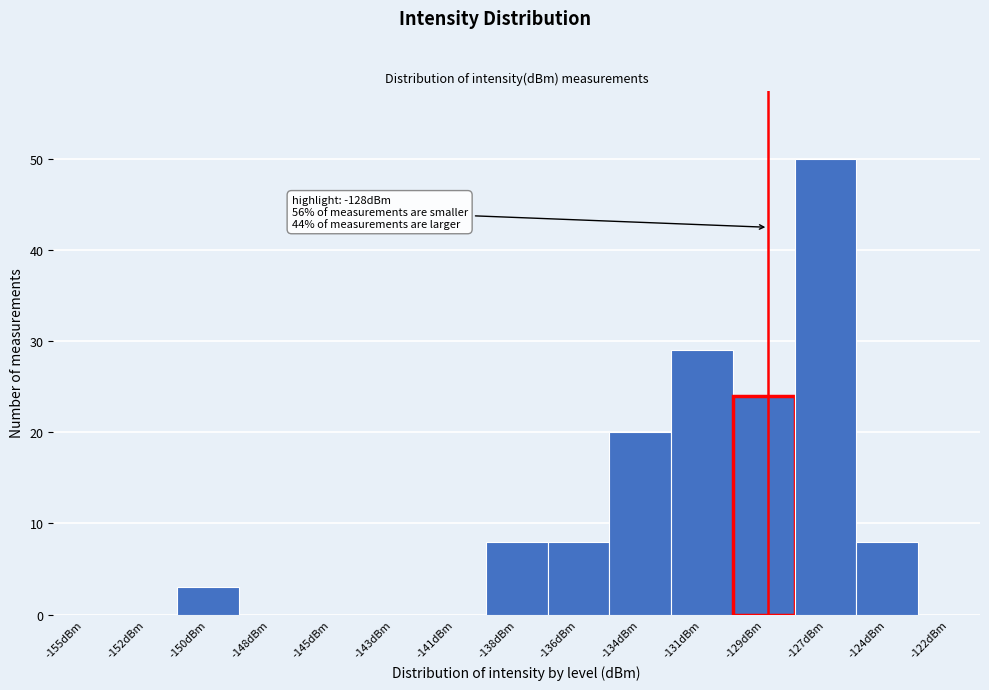

Reading right to left, extract all data points from this chart.

-122dBm=0	-124dBm=8	-127dBm=50	-129dBm=24	-131dBm=29	-134dBm=20	-136dBm=8	-138dBm=8	-141dBm=0	-143dBm=0	-145dBm=0	-148dBm=0	-150dBm=3	-152dBm=0	-155dBm=0